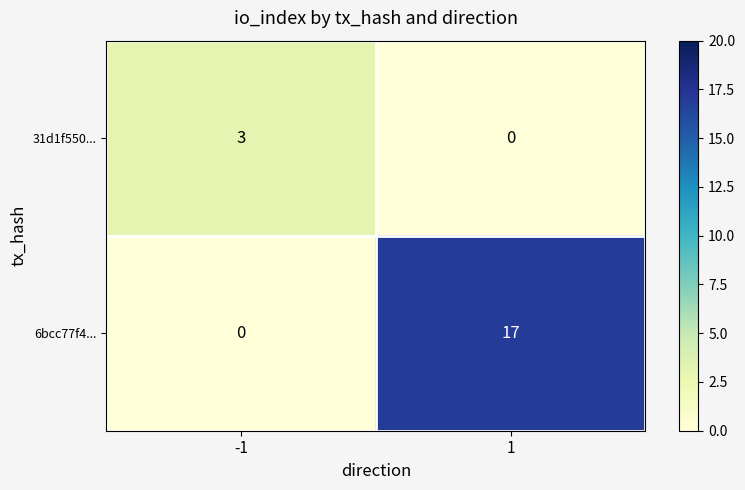

What is the maximum value for 6bcc77f4...?

17